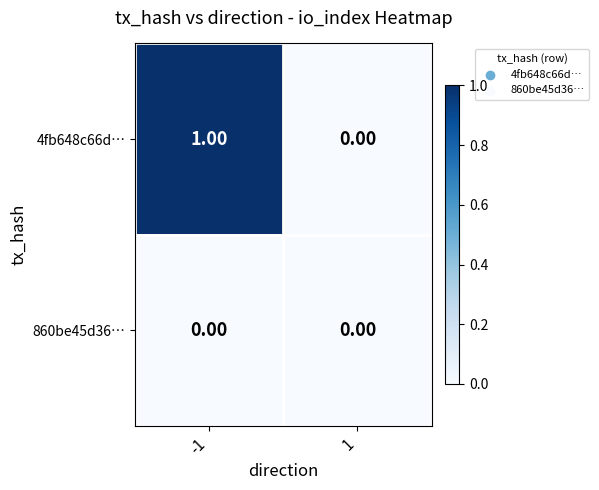

Rank the series by their average value, from highest to lowest.

4fb648c66d…, 860be45d36…